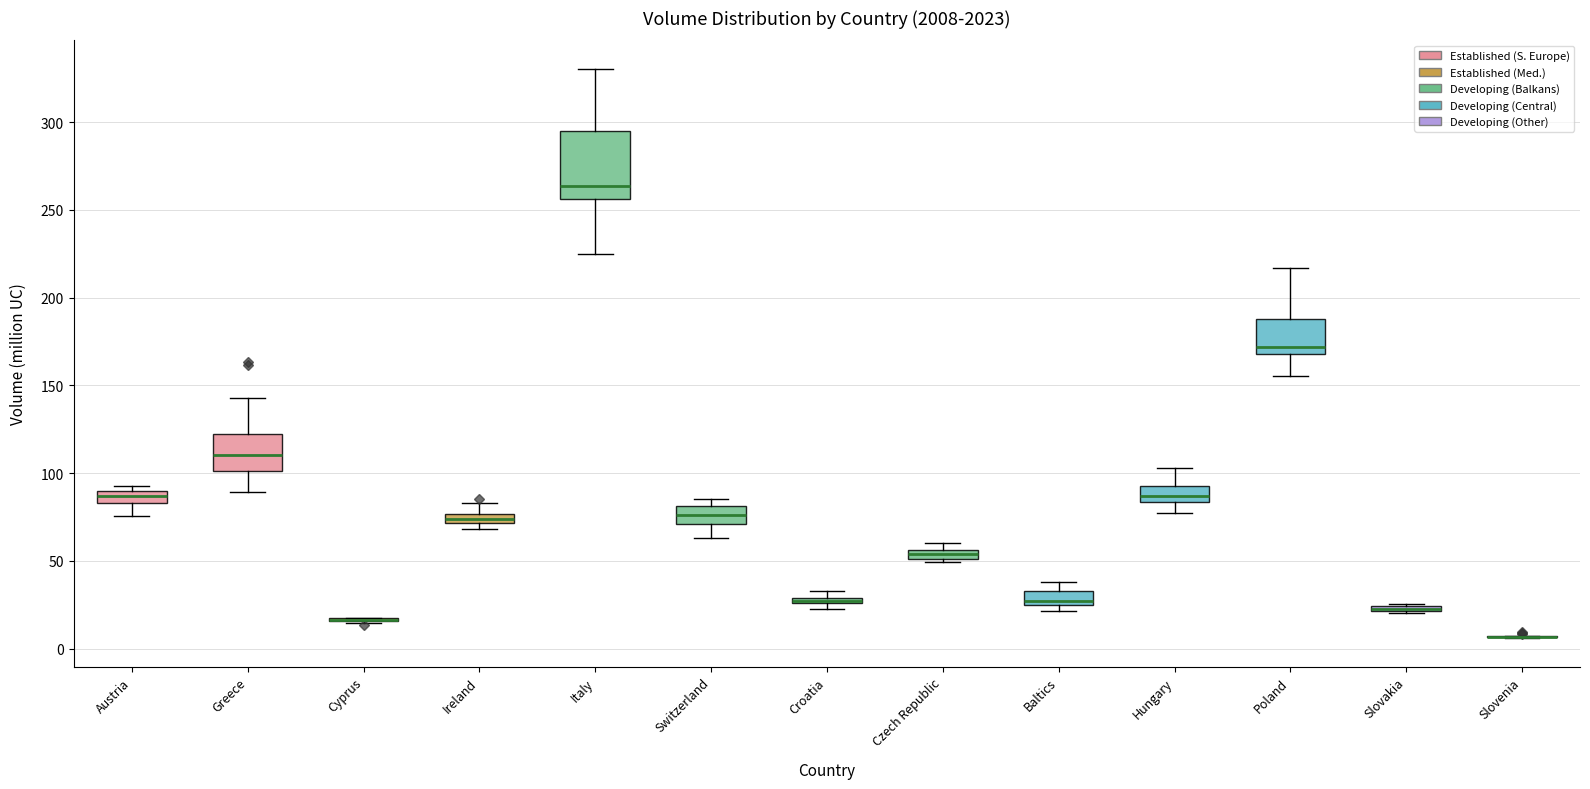

Comparing the boxes themselves (not the whiskers), which one is the tallest?

Italy